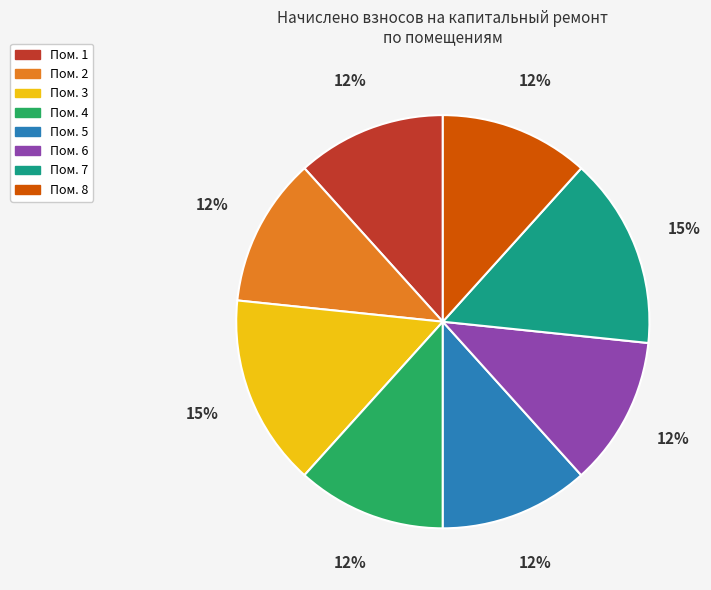

The Пом. 8 slice represents 23% of the pie. True or false?

False